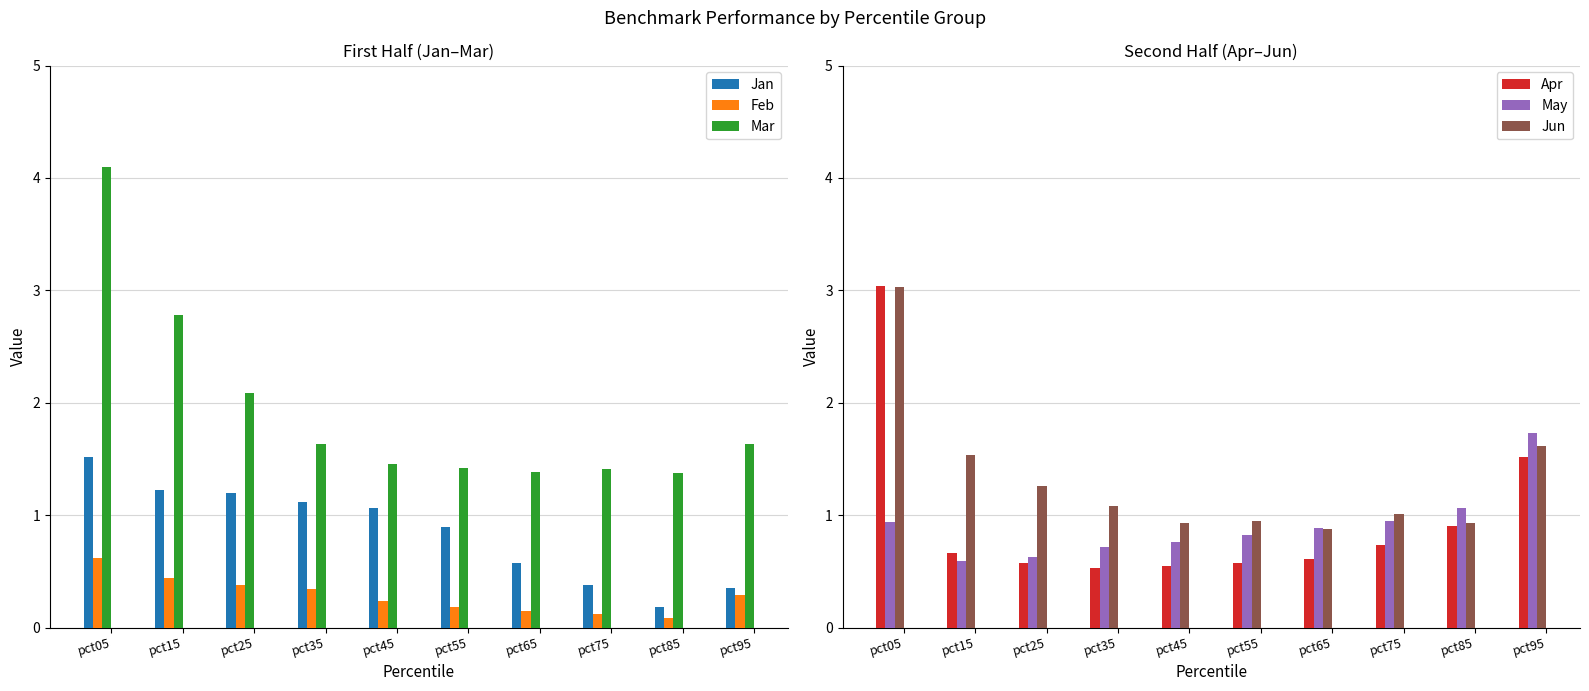

Rank the series by their maximum value, from lowest to highest.

Feb, Jan, May, Jun, Apr, Mar